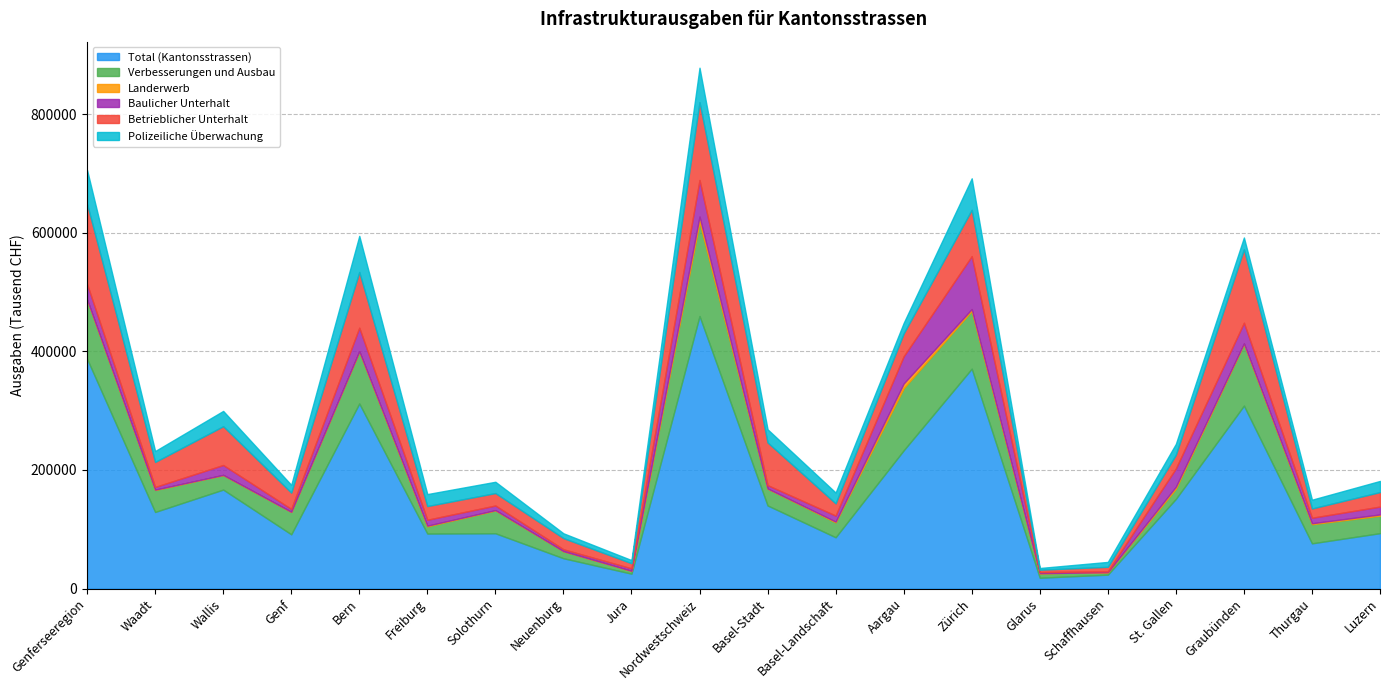

How many times do Polizeiliche Überwachung and Verbesserungen und Ausbau cross each other?

8